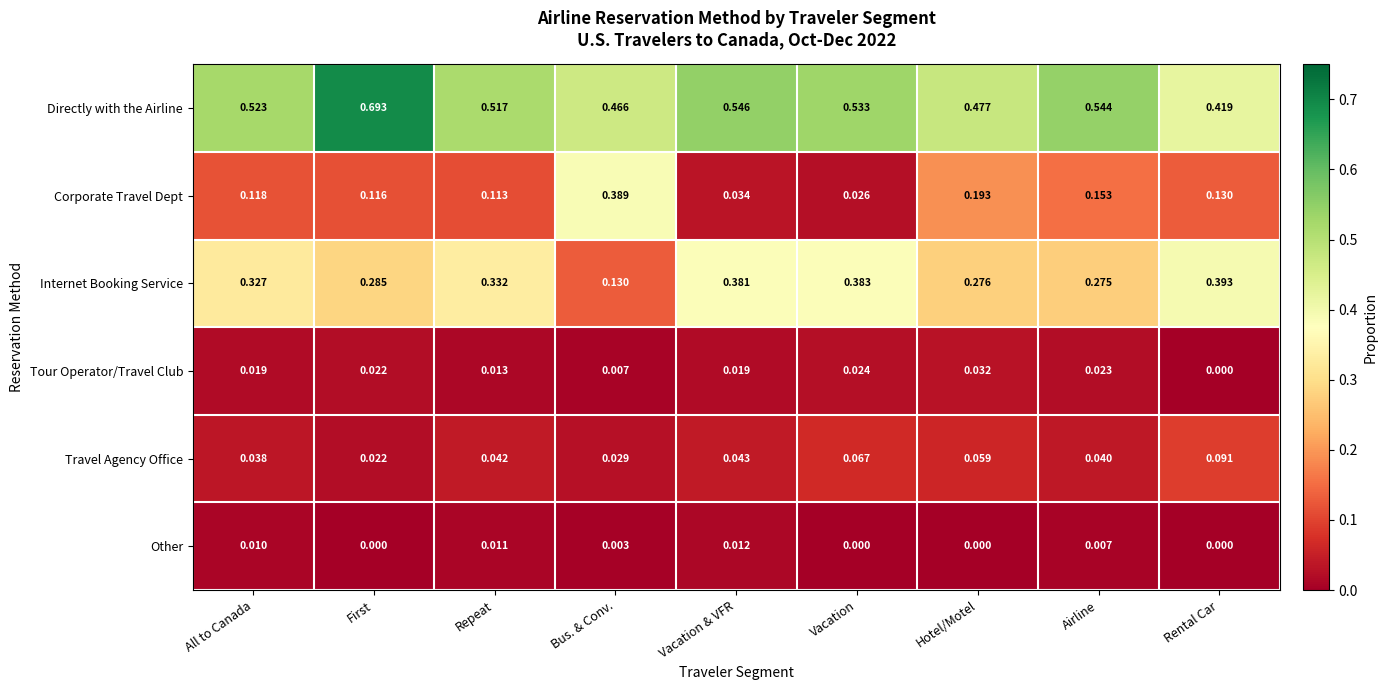

Which category has the highest value across all series?

First